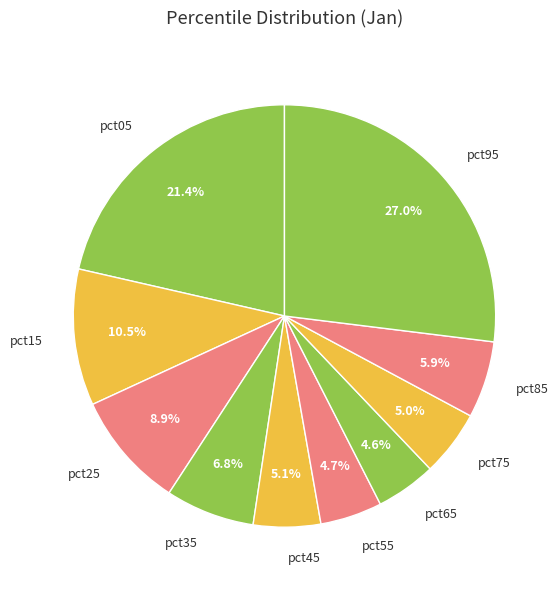

The pct05 slice represents 21% of the pie. True or false?

True